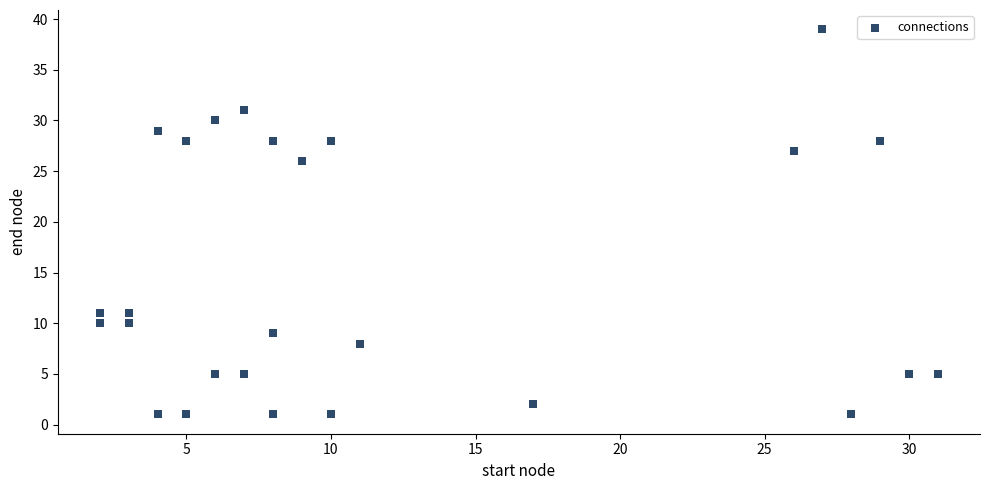

What is the range of Y values (max minus min)?

38